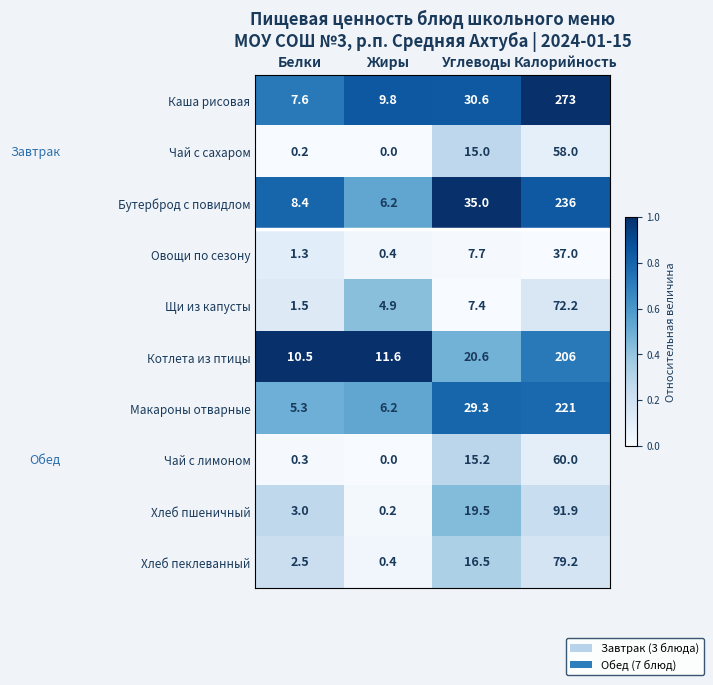

Count the number of data series in this chart.

10